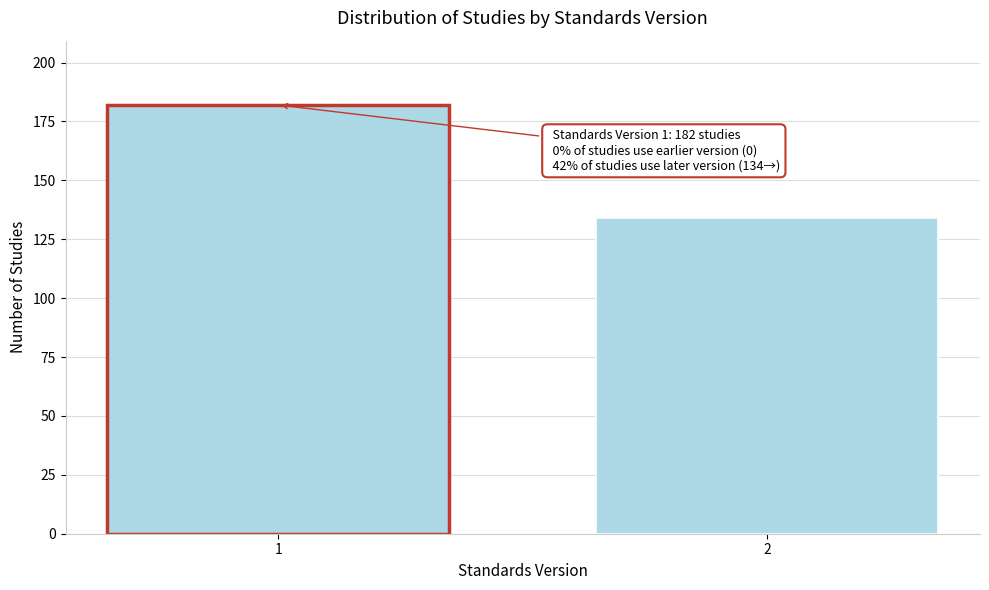

Reading left to right, extract all data points from this chart.

182	134